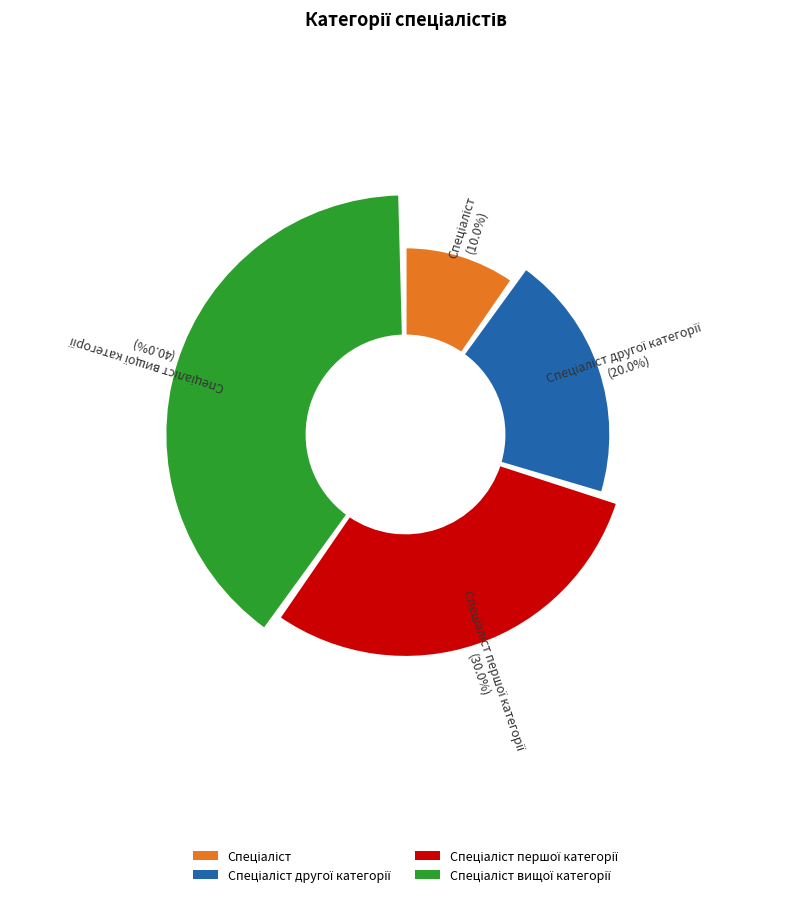

How many slices are in this pie chart?

4